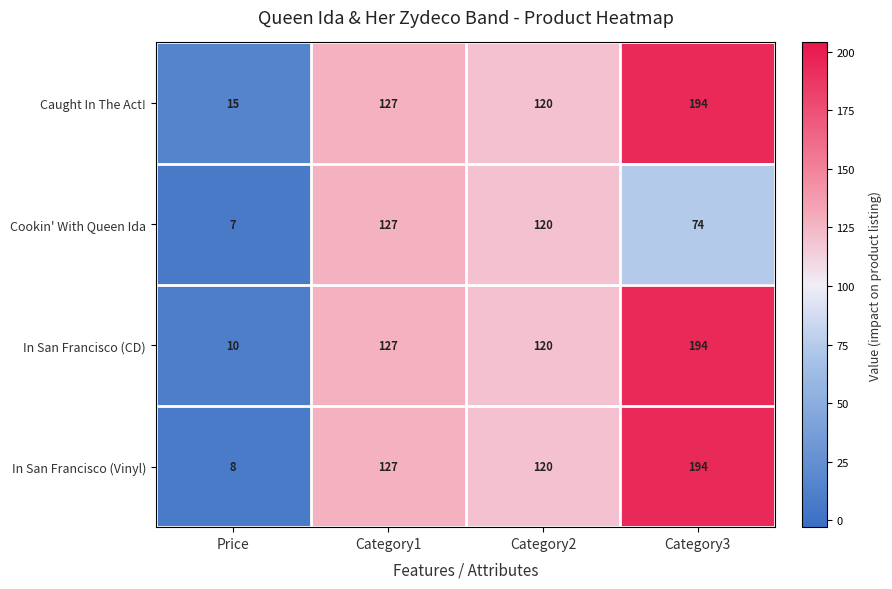

How many values in the Cookin' With Queen Ida series are below 120?

2